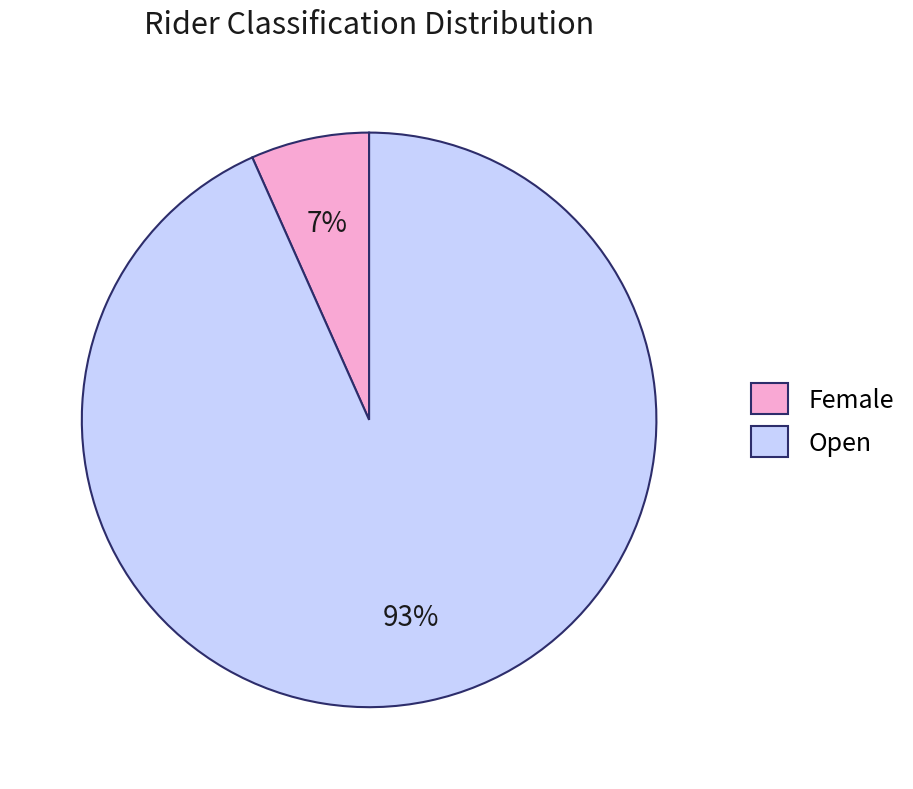

What percentage is the Open slice, to the nearest percent?

93%